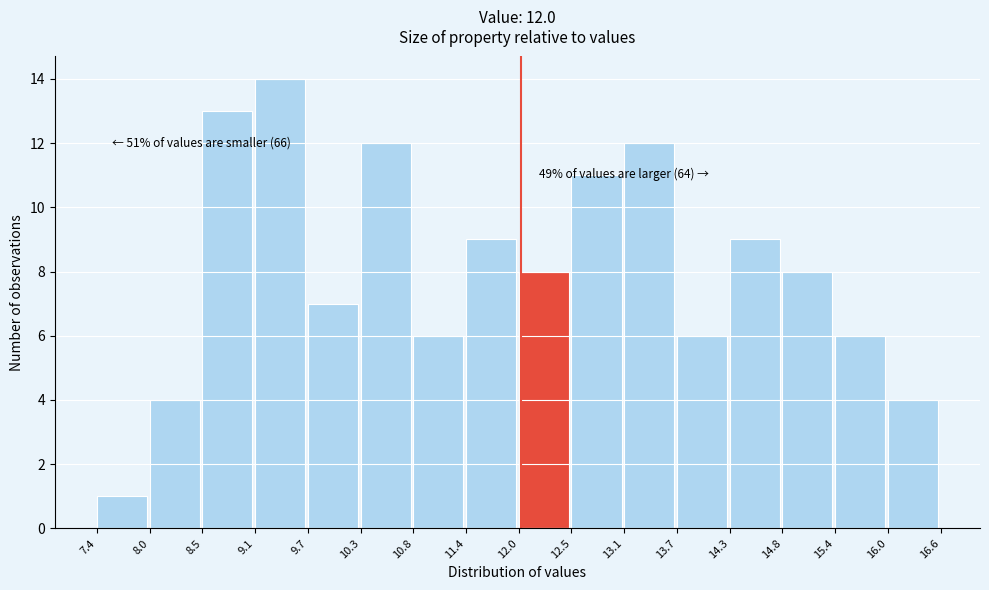

Which range on the x-axis has the tallest bar?

9.1 to 9.7